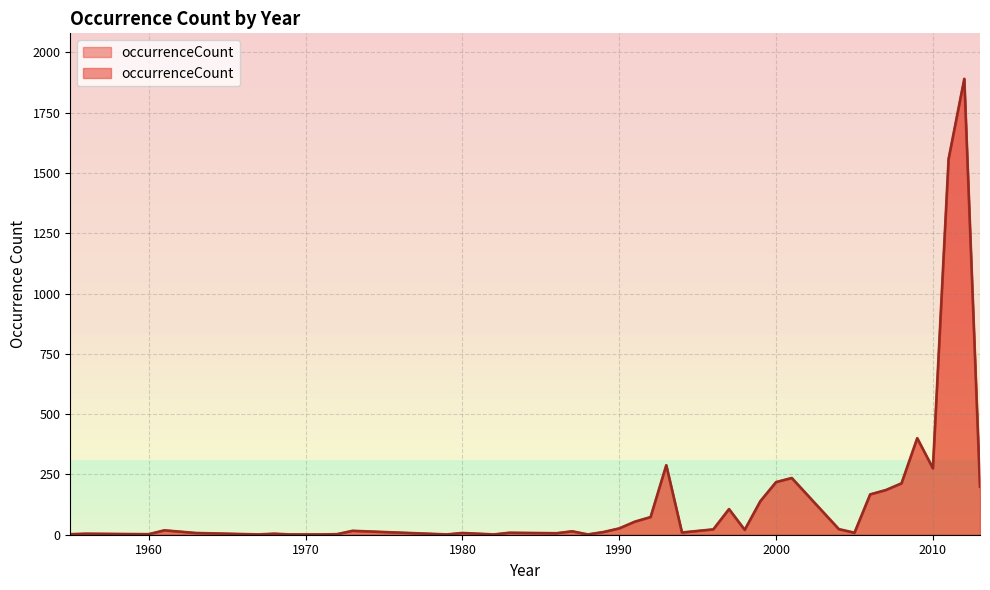

What is the change in value from 1990 to 1991?

+28